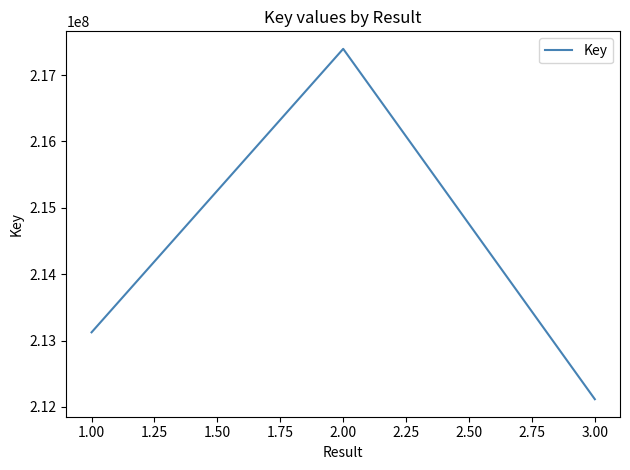

Count the number of data series in this chart.

1